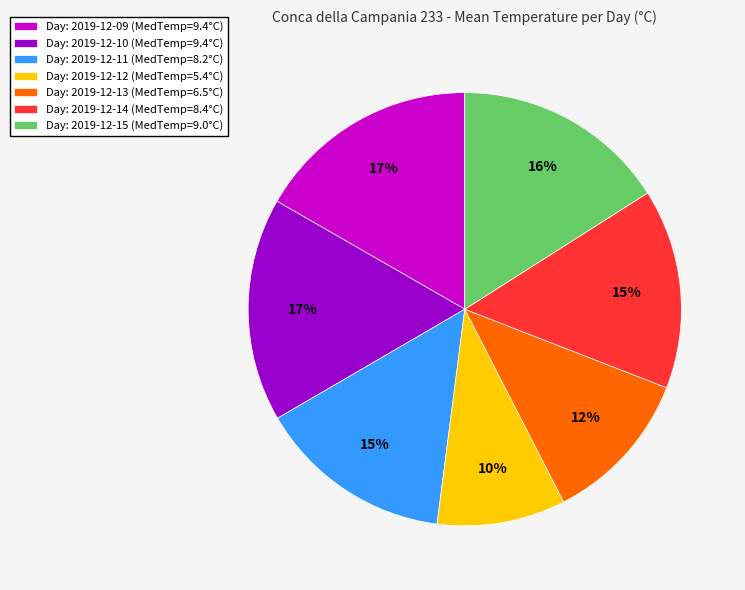

Between Day: 2019-12-15 (MedTemp=9.0°C) and Day: 2019-12-10 (MedTemp=9.4°C), which is larger?

Day: 2019-12-10 (MedTemp=9.4°C)